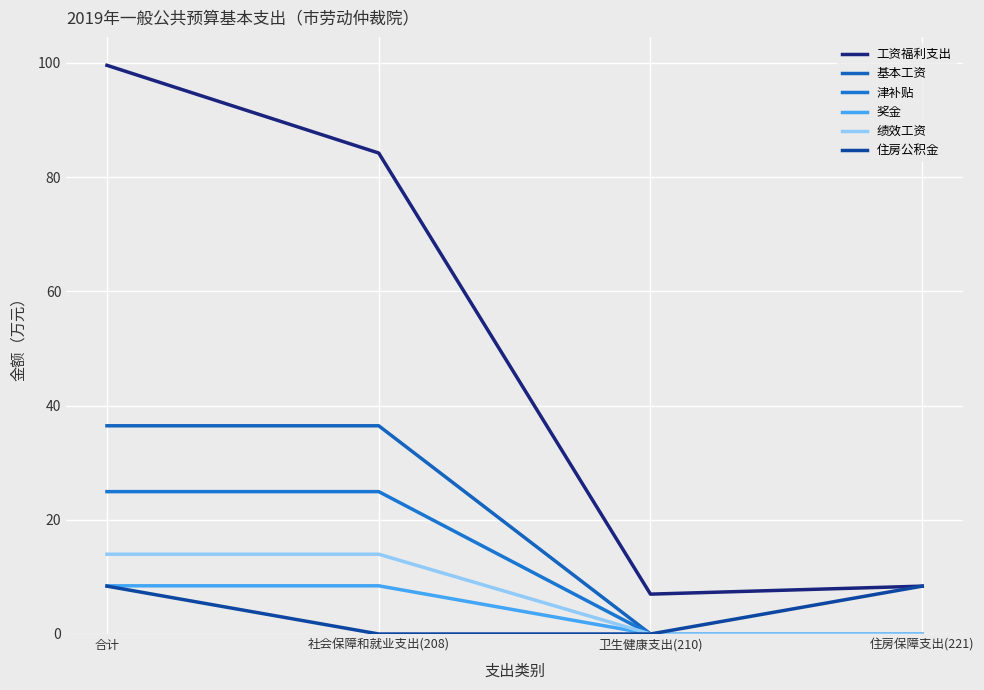

Rank the series at 住房保障支出(221) from lowest to highest value.

基本工资, 津补贴, 奖金, 绩效工资, 工资福利支出, 住房公积金